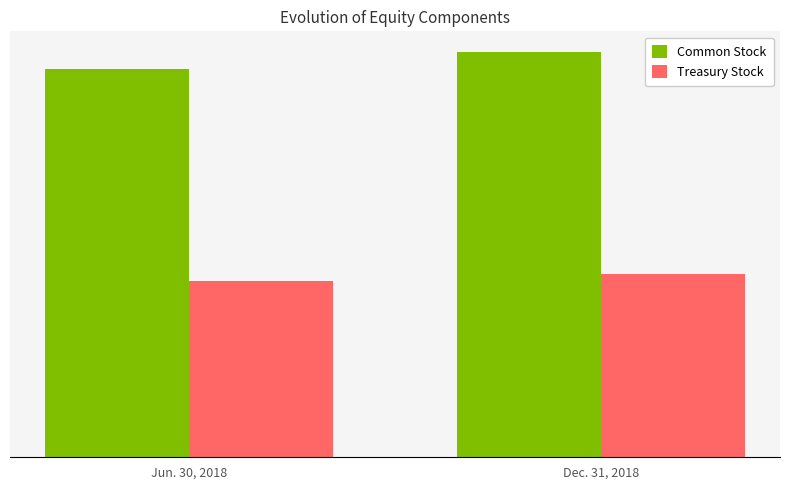

Does the chart contain stacked bars?

No